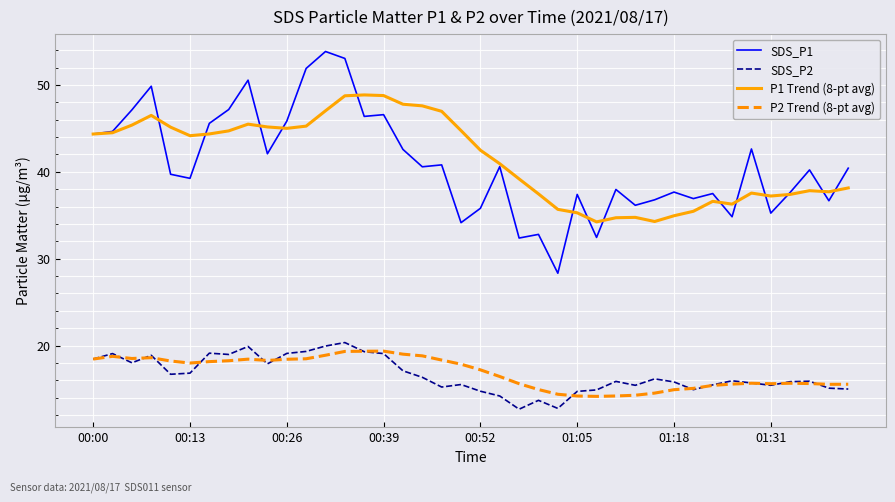

What is the sum of all P2 Trend (8-pt avg) values?

676.2